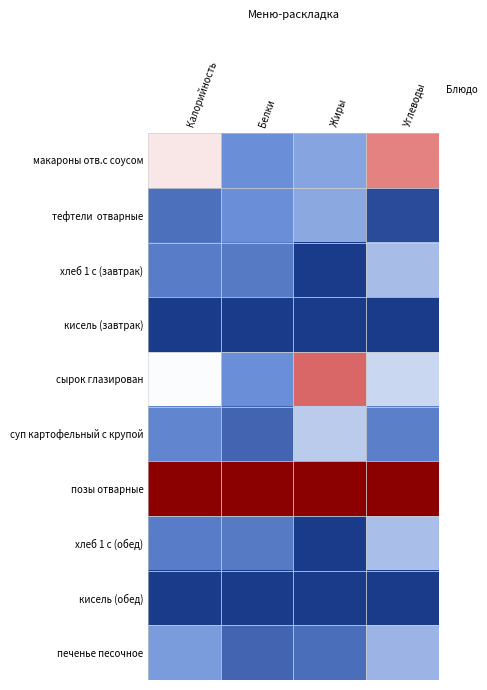

Which label corresponds to the largest value in the chart?

Калорийность